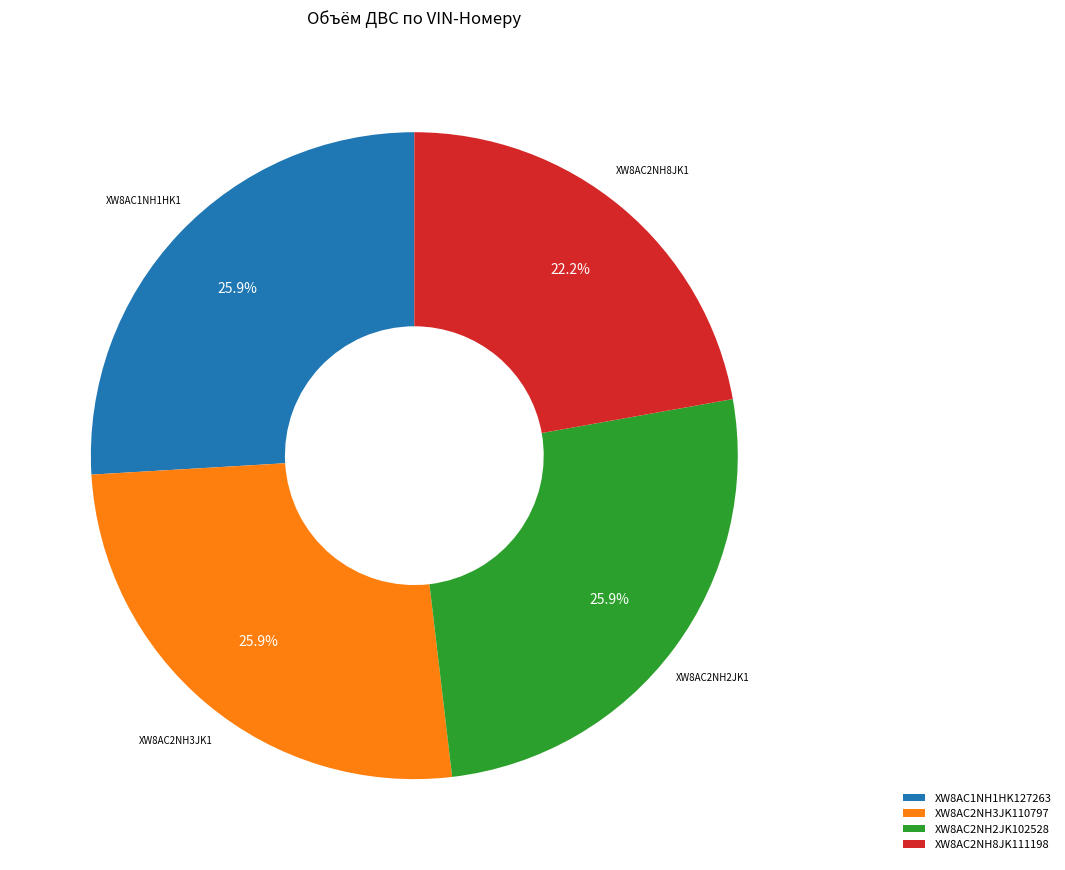

To the nearest percent, what percentage of the pie is XW8AC2NH8JK111198?

22%